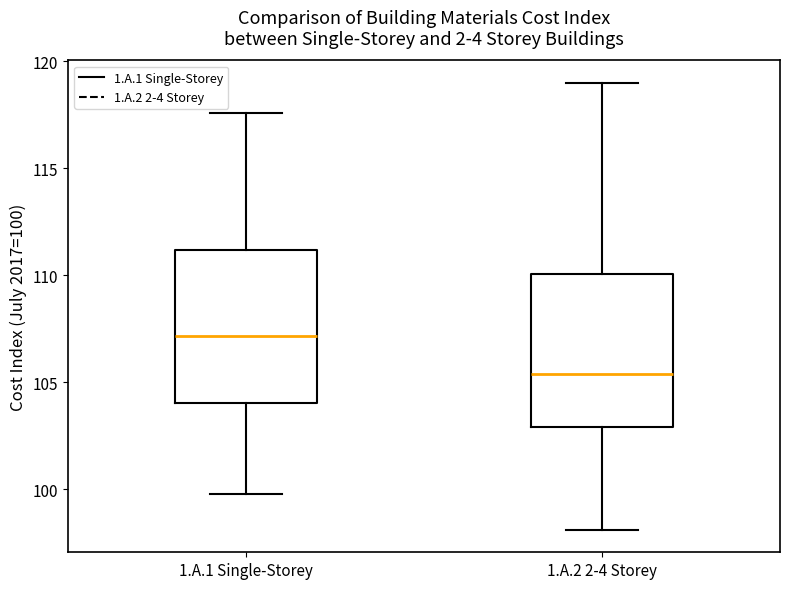

Which box has the lowest median line?

1.A.2 2-4 Storey